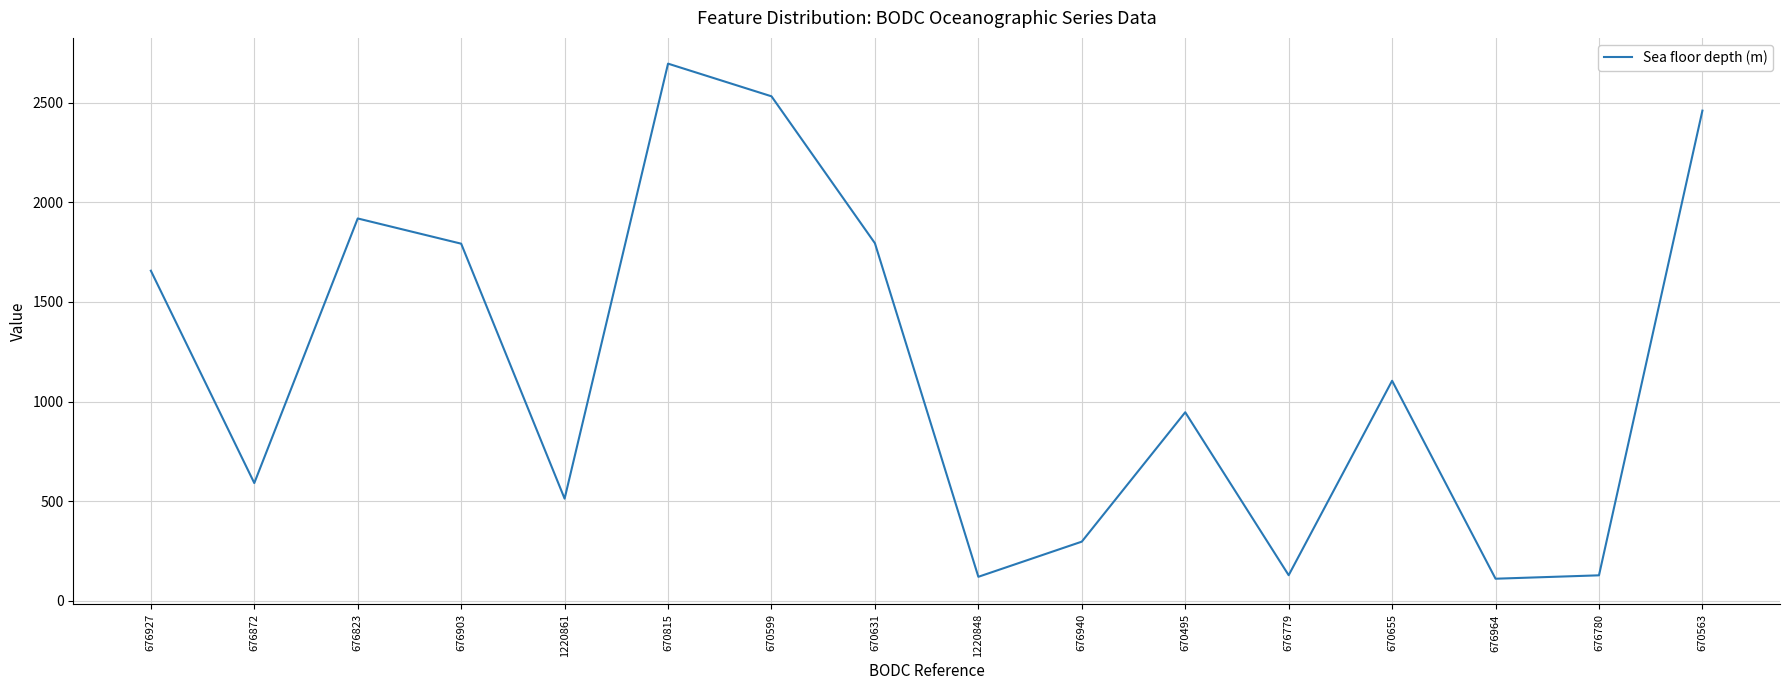

Read the value at 676780.

128.4